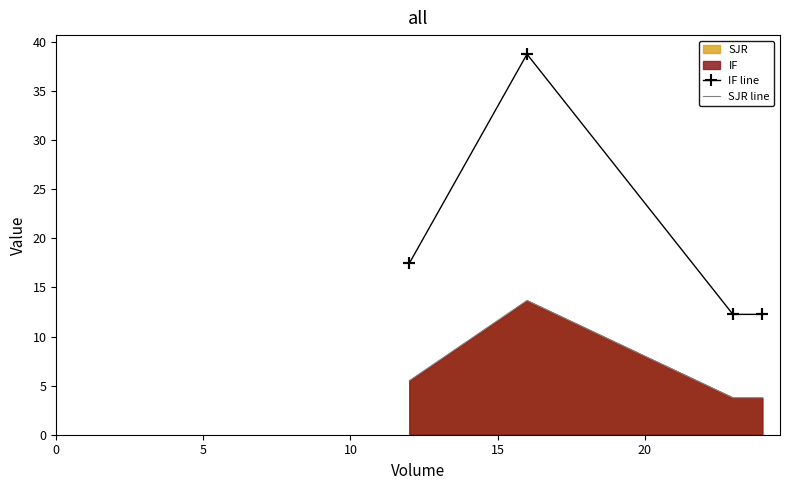

Which series has the widest spread of Y values?

IF line